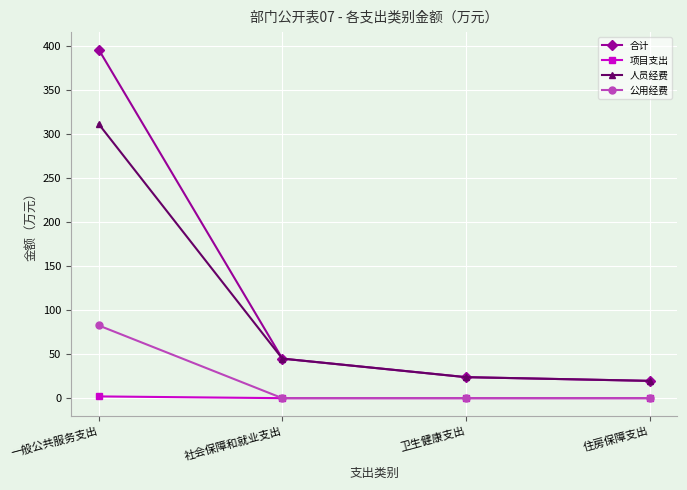

List the series in order of their peak value, highest first.

合计, 人员经费, 公用经费, 项目支出